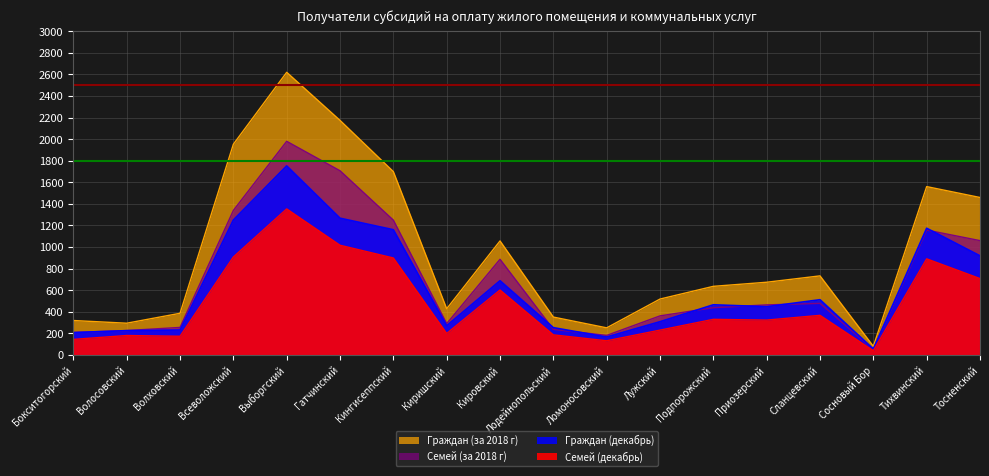

True or false: Граждан (декабрь) has more than 1 interior local peaks.

True